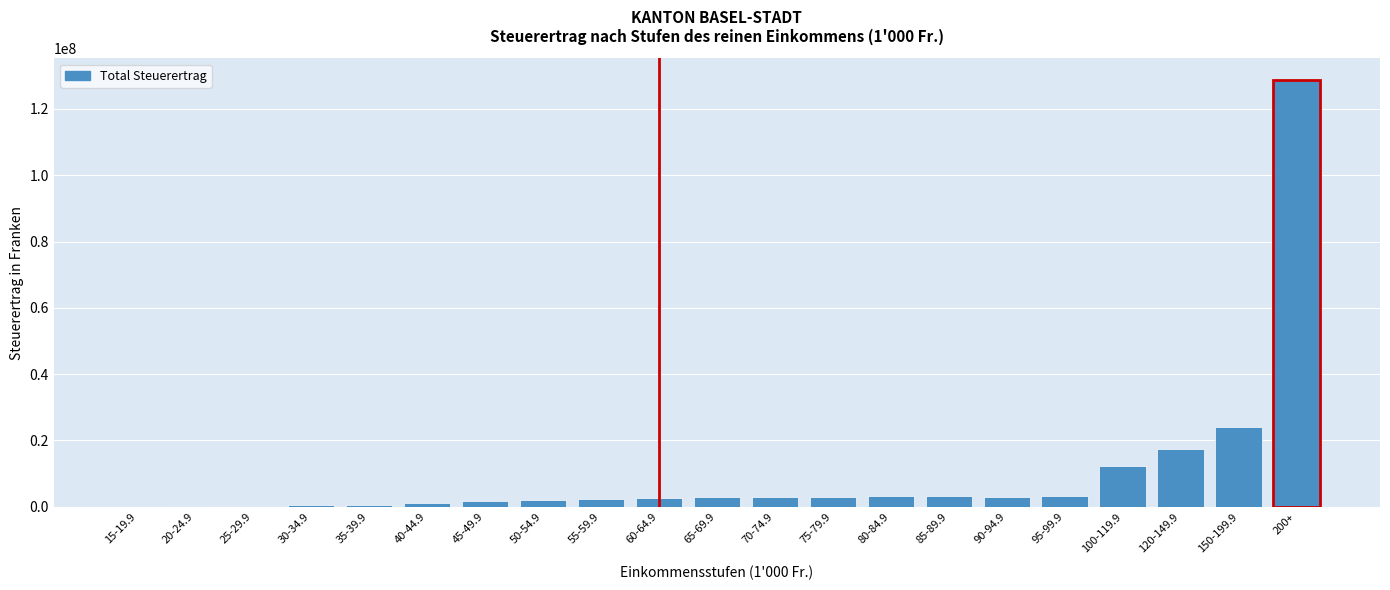

Which label corresponds to the largest value in the chart?

200+